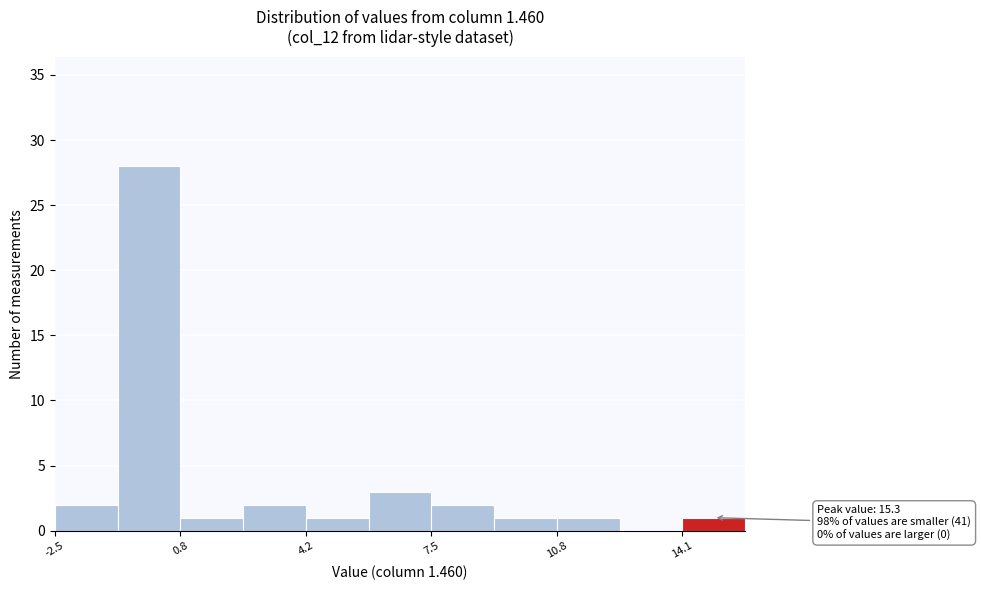

Read against the x-axis, roughly where is the centre of the tallest bar?

0.0